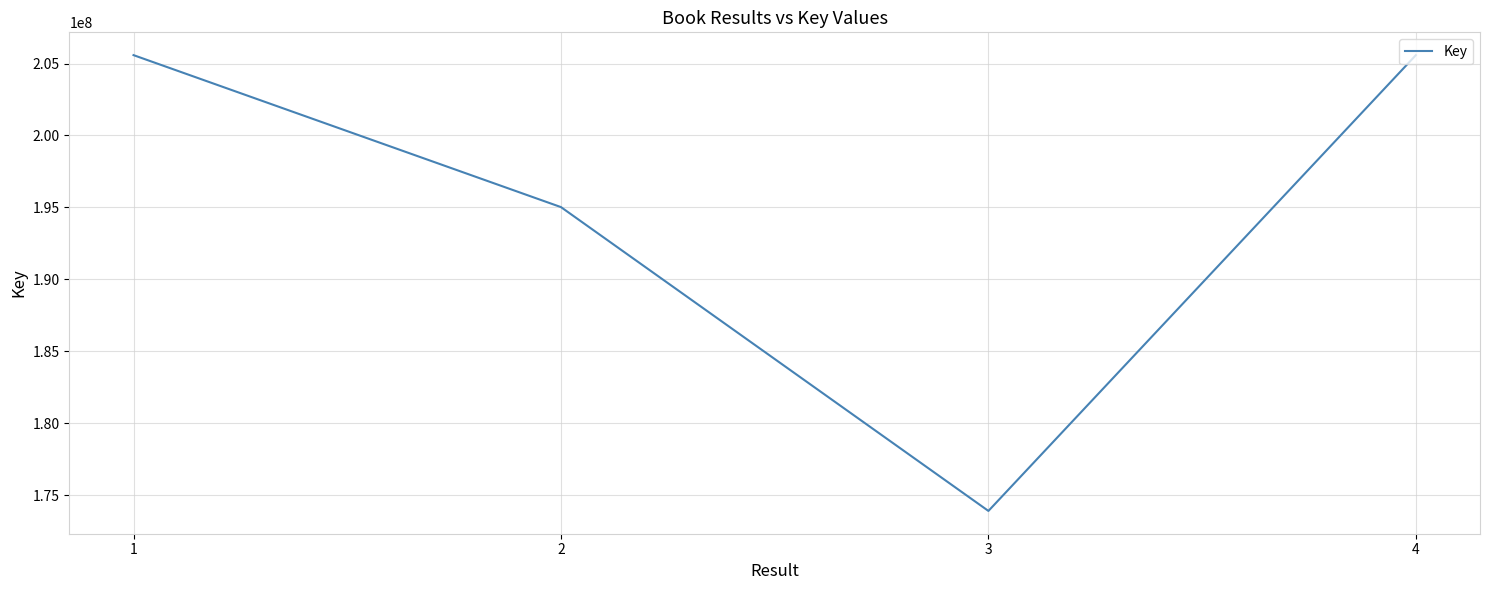

True or false: the data shows 68554030 at 4.

False